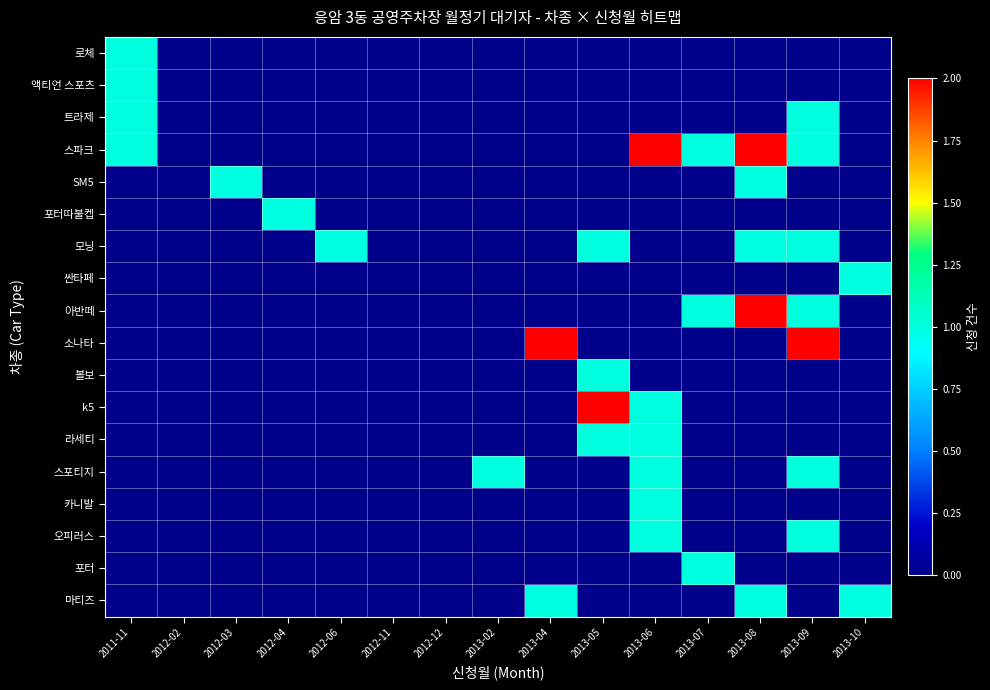

Reading right to left, extract all data points from this chart.

로체: 2013-10=0	2013-09=0	2013-08=0	2013-07=0	2013-06=0	2013-05=0	2013-04=0	2013-02=0	2012-12=0	2012-11=0	2012-06=0	2012-04=0	2012-03=0	2012-02=0	2011-11=1
액티언 스포츠: 2013-10=0	2013-09=0	2013-08=0	2013-07=0	2013-06=0	2013-05=0	2013-04=0	2013-02=0	2012-12=0	2012-11=0	2012-06=0	2012-04=0	2012-03=0	2012-02=0	2011-11=1
트라제: 2013-10=0	2013-09=1	2013-08=0	2013-07=0	2013-06=0	2013-05=0	2013-04=0	2013-02=0	2012-12=0	2012-11=0	2012-06=0	2012-04=0	2012-03=0	2012-02=0	2011-11=1
스파크: 2013-10=0	2013-09=1	2013-08=2	2013-07=1	2013-06=2	2013-05=0	2013-04=0	2013-02=0	2012-12=0	2012-11=0	2012-06=0	2012-04=0	2012-03=0	2012-02=0	2011-11=1
SM5: 2013-10=0	2013-09=0	2013-08=1	2013-07=0	2013-06=0	2013-05=0	2013-04=0	2013-02=0	2012-12=0	2012-11=0	2012-06=0	2012-04=0	2012-03=1	2012-02=0	2011-11=0
포터따불켑: 2013-10=0	2013-09=0	2013-08=0	2013-07=0	2013-06=0	2013-05=0	2013-04=0	2013-02=0	2012-12=0	2012-11=0	2012-06=0	2012-04=1	2012-03=0	2012-02=0	2011-11=0
모닝: 2013-10=0	2013-09=1	2013-08=1	2013-07=0	2013-06=0	2013-05=1	2013-04=0	2013-02=0	2012-12=0	2012-11=0	2012-06=1	2012-04=0	2012-03=0	2012-02=0	2011-11=0
싼타페: 2013-10=1	2013-09=0	2013-08=0	2013-07=0	2013-06=0	2013-05=0	2013-04=0	2013-02=0	2012-12=0	2012-11=0	2012-06=0	2012-04=0	2012-03=0	2012-02=0	2011-11=0
아반떼: 2013-10=0	2013-09=1	2013-08=2	2013-07=1	2013-06=0	2013-05=0	2013-04=0	2013-02=0	2012-12=0	2012-11=0	2012-06=0	2012-04=0	2012-03=0	2012-02=0	2011-11=0
소나타: 2013-10=0	2013-09=2	2013-08=0	2013-07=0	2013-06=0	2013-05=0	2013-04=2	2013-02=0	2012-12=0	2012-11=0	2012-06=0	2012-04=0	2012-03=0	2012-02=0	2011-11=0
볼보: 2013-10=0	2013-09=0	2013-08=0	2013-07=0	2013-06=0	2013-05=1	2013-04=0	2013-02=0	2012-12=0	2012-11=0	2012-06=0	2012-04=0	2012-03=0	2012-02=0	2011-11=0
k5: 2013-10=0	2013-09=0	2013-08=0	2013-07=0	2013-06=1	2013-05=2	2013-04=0	2013-02=0	2012-12=0	2012-11=0	2012-06=0	2012-04=0	2012-03=0	2012-02=0	2011-11=0
라세티: 2013-10=0	2013-09=0	2013-08=0	2013-07=0	2013-06=1	2013-05=1	2013-04=0	2013-02=0	2012-12=0	2012-11=0	2012-06=0	2012-04=0	2012-03=0	2012-02=0	2011-11=0
스포티지: 2013-10=0	2013-09=1	2013-08=0	2013-07=0	2013-06=1	2013-05=0	2013-04=0	2013-02=1	2012-12=0	2012-11=0	2012-06=0	2012-04=0	2012-03=0	2012-02=0	2011-11=0
카니발: 2013-10=0	2013-09=0	2013-08=0	2013-07=0	2013-06=1	2013-05=0	2013-04=0	2013-02=0	2012-12=0	2012-11=0	2012-06=0	2012-04=0	2012-03=0	2012-02=0	2011-11=0
오피러스: 2013-10=0	2013-09=1	2013-08=0	2013-07=0	2013-06=1	2013-05=0	2013-04=0	2013-02=0	2012-12=0	2012-11=0	2012-06=0	2012-04=0	2012-03=0	2012-02=0	2011-11=0
포터: 2013-10=0	2013-09=0	2013-08=0	2013-07=1	2013-06=0	2013-05=0	2013-04=0	2013-02=0	2012-12=0	2012-11=0	2012-06=0	2012-04=0	2012-03=0	2012-02=0	2011-11=0
마티즈: 2013-10=1	2013-09=0	2013-08=1	2013-07=0	2013-06=0	2013-05=0	2013-04=1	2013-02=0	2012-12=0	2012-11=0	2012-06=0	2012-04=0	2012-03=0	2012-02=0	2011-11=0